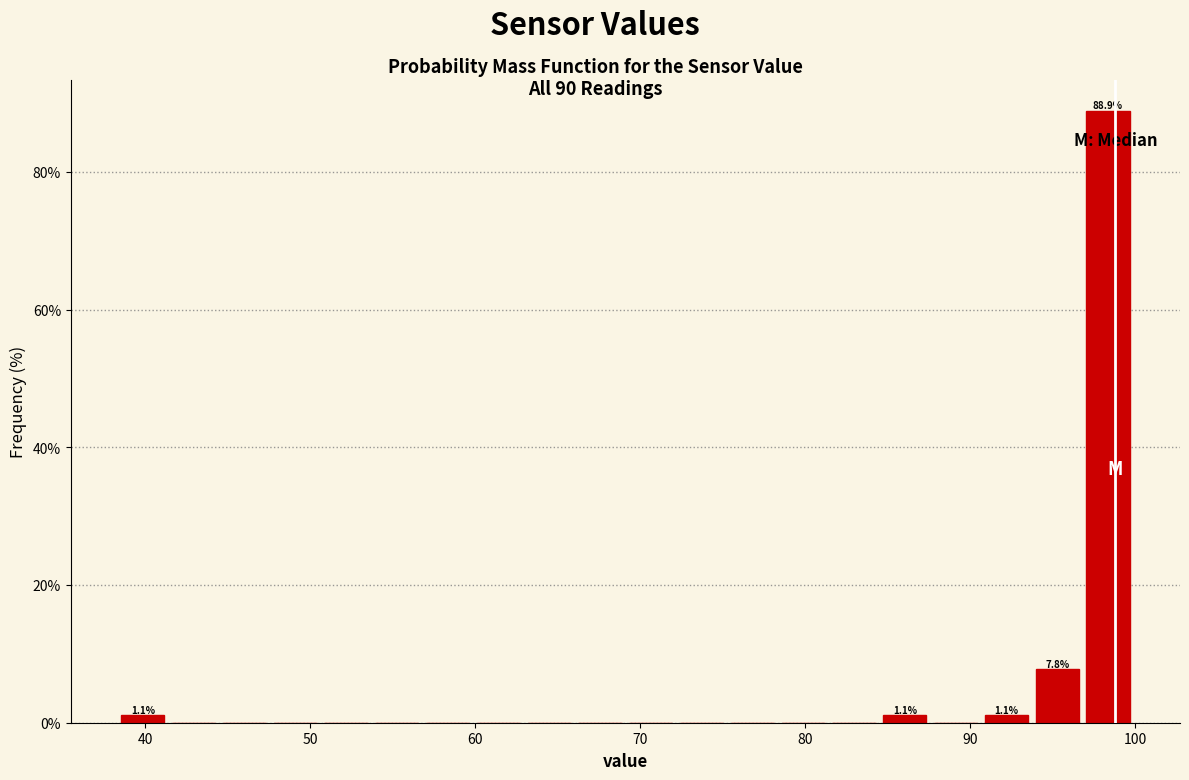

Around what value on the x-axis is the tallest bar? Give the approximate position of its centre, as read against the axis.

98